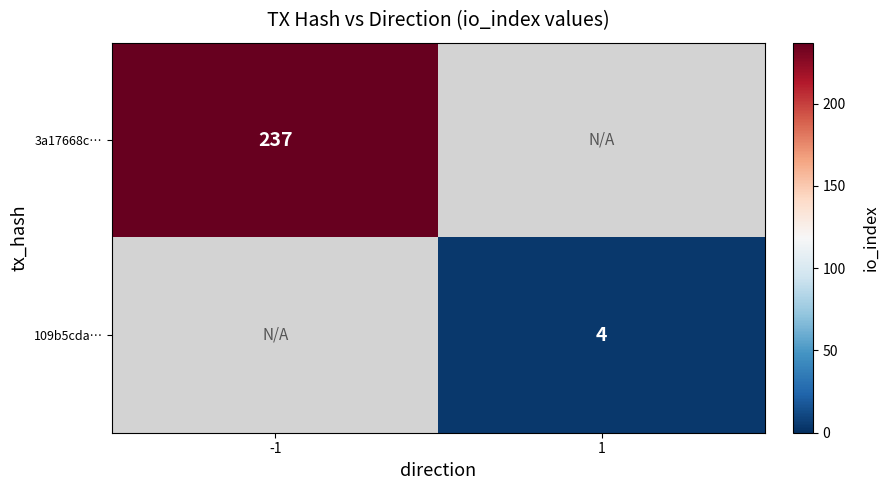

At which category does the chart reach its peak across all series?

-1